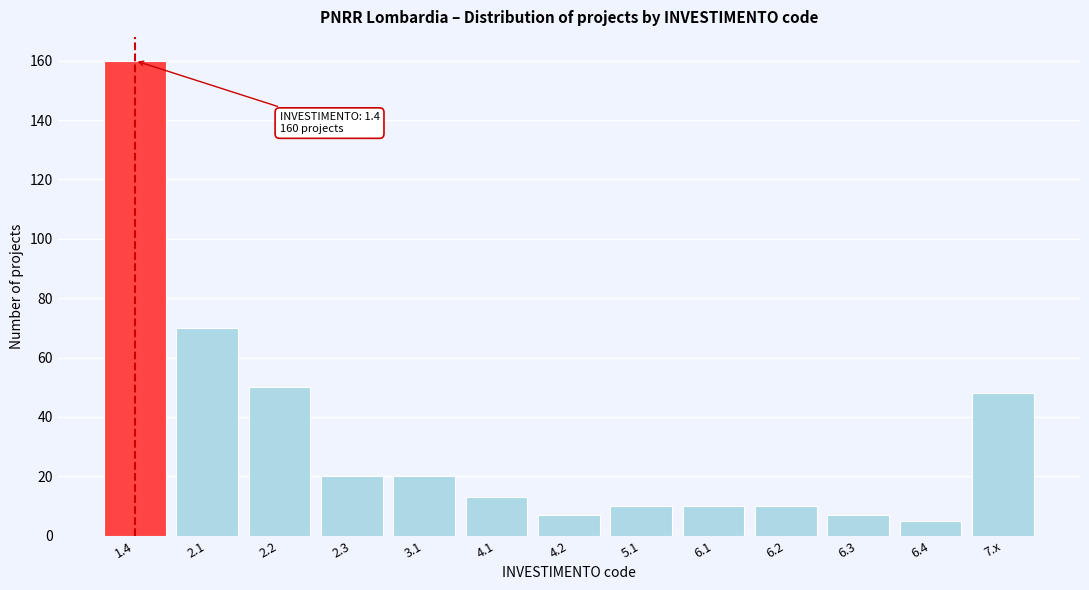

Reading left to right, what are all the values shown in this chart?

160	70	50	20	20	13	7	10	10	10	7	5	48